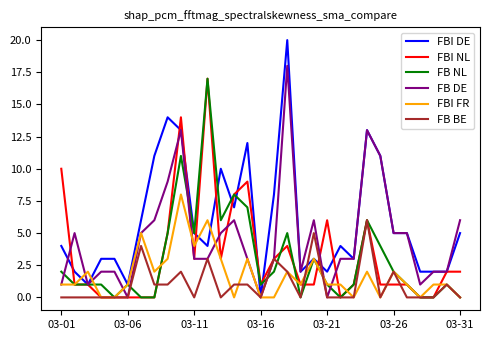

Reading left to right, extract all data points from this chart.

FBI DE: 4	2	1	3	3	1	6	11	14	13	5	4	10	7	12	0	8	20	2	3	2	4	3	13	11	5	5	2	2	2	5
FBI NL: 10	1	1	0	0	0	0	0	5	14	3	17	3	8	9	1	3	4	1	1	6	0	1	6	1	1	1	0	0	2	2
FB NL: 2	1	1	1	0	1	0	0	5	11	5	17	6	8	7	1	2	5	0	3	1	0	1	6	4	2	1	0	0	1	0
FB DE: 1	5	1	2	2	0	5	6	9	13	3	3	5	6	3	0	3	18	2	6	0	3	3	13	11	5	5	1	2	2	6
FBI FR: 1	1	2	0	0	1	5	2	3	8	4	6	3	0	3	0	0	2	1	3	1	1	0	2	0	2	1	0	1	1	0
FB BE: 0	0	0	0	0	0	4	1	1	2	0	3	0	1	1	0	3	2	0	5	0	0	0	6	0	2	0	0	0	1	0